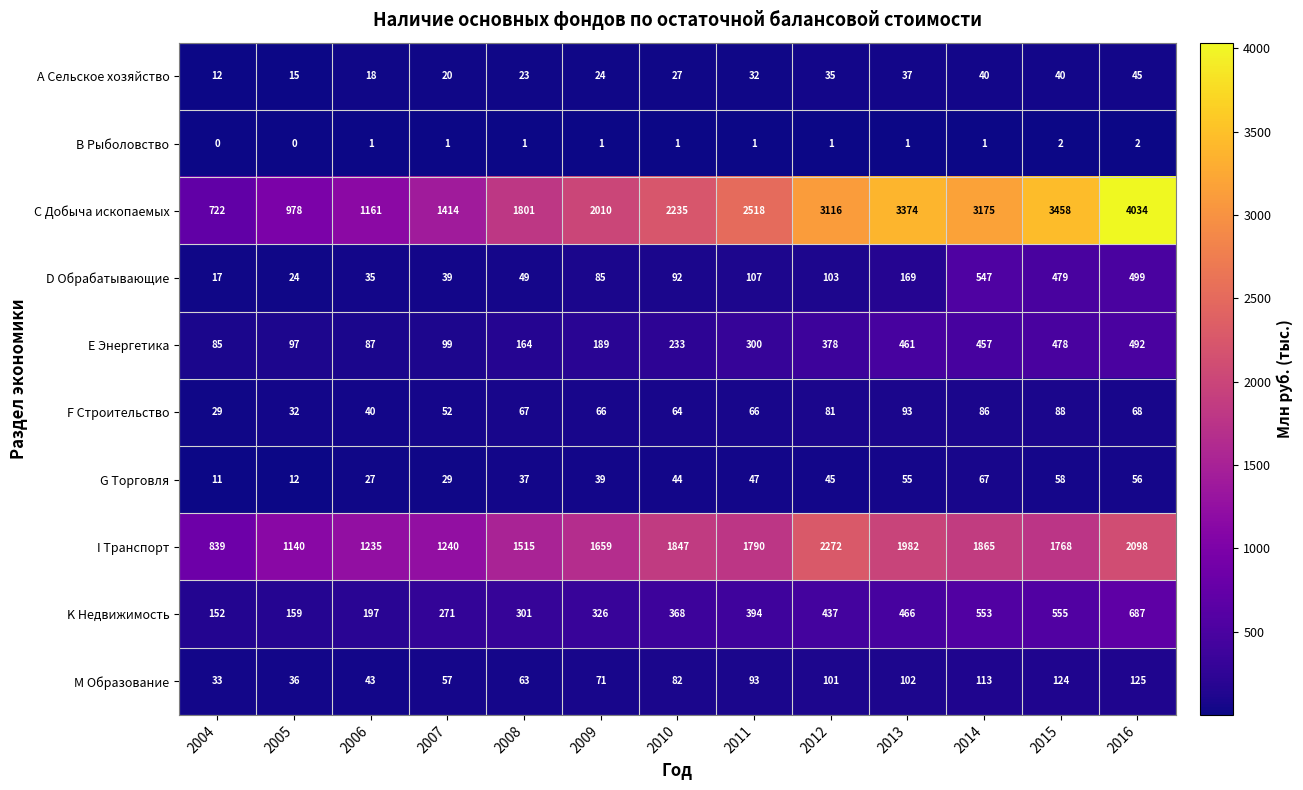

What is the lowest value of the M Образование series?

33